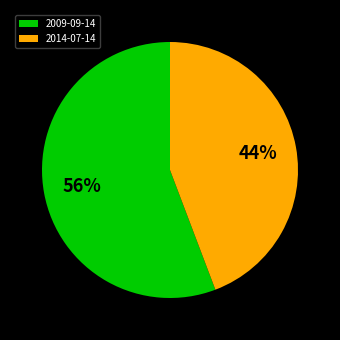

How many segments does this pie chart have?

2